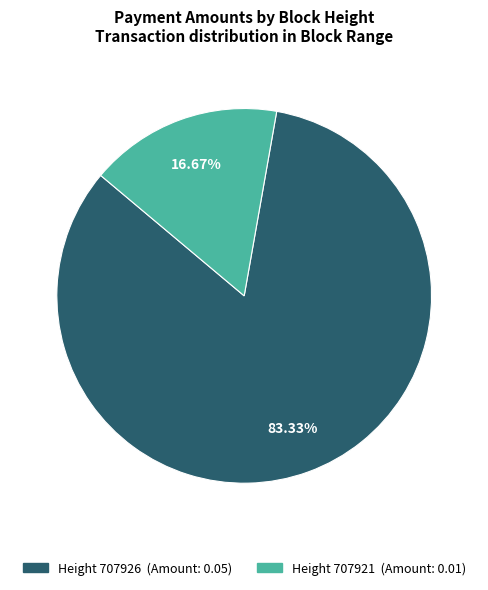

Does any single category account for the majority?

Yes